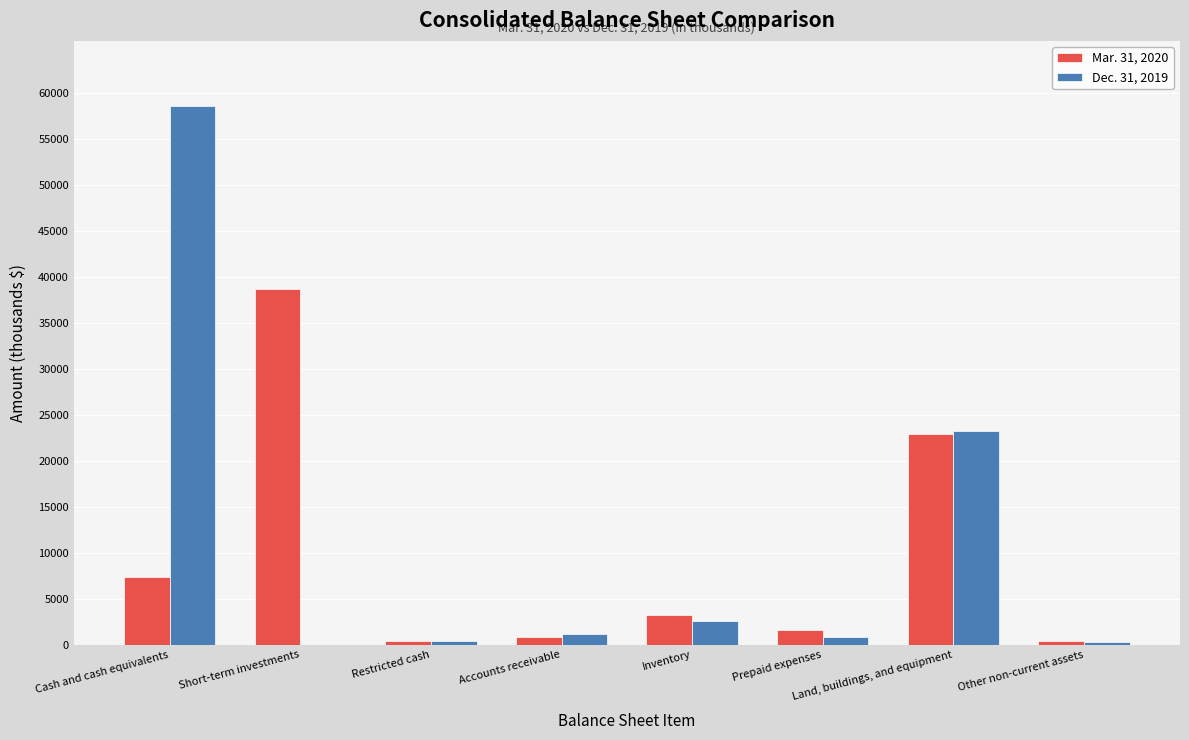

True or false: Mar. 31, 2020 has a value of 841 at Accounts receivable.

True